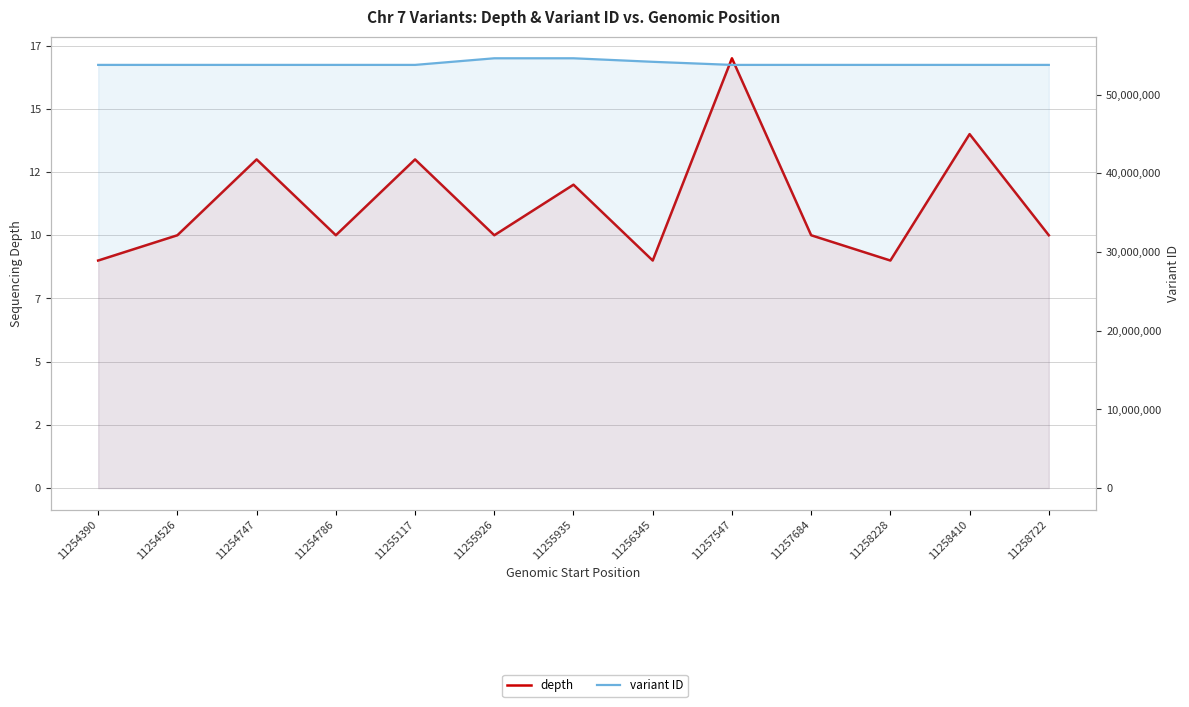

Which series has the widest spread of values?

variant ID